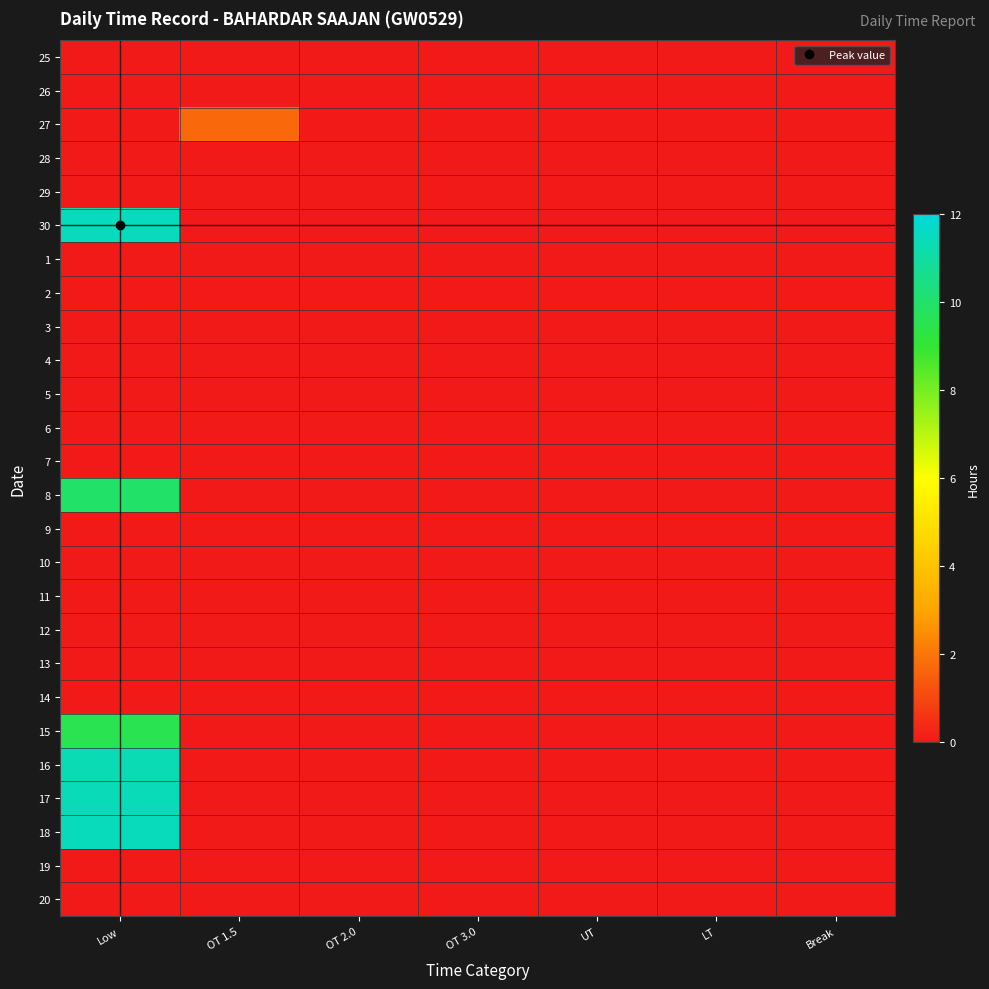

Reading left to right, what are all the values shown in this chart?

25: Low=0.0	OT 1.5=0.0	OT 2.0=0.0	OT 3.0=0.0	UT=0.0	LT=0.0	Break=0.0
26: Low=0.0	OT 1.5=0.0	OT 2.0=0.0	OT 3.0=0.0	UT=0.0	LT=0.0	Break=0.0
27: Low=0.0	OT 1.5=1.7	OT 2.0=0.0	OT 3.0=0.0	UT=0.0	LT=0.0	Break=0.0
28: Low=0.0	OT 1.5=0.0	OT 2.0=0.0	OT 3.0=0.0	UT=0.0	LT=0.0	Break=0.0
29: Low=0.0	OT 1.5=0.0	OT 2.0=0.0	OT 3.0=0.0	UT=0.0	LT=0.0	Break=0.0
30: Low=11.5	OT 1.5=0.0	OT 2.0=0.0	OT 3.0=0.0	UT=0.0	LT=0.0	Break=0.0
1: Low=0.0	OT 1.5=0.0	OT 2.0=0.0	OT 3.0=0.0	UT=0.0	LT=0.0	Break=0.0
2: Low=0.0	OT 1.5=0.0	OT 2.0=0.0	OT 3.0=0.0	UT=0.0	LT=0.0	Break=0.0
3: Low=0.0	OT 1.5=0.0	OT 2.0=0.0	OT 3.0=0.0	UT=0.0	LT=0.0	Break=0.0
4: Low=0.0	OT 1.5=0.0	OT 2.0=0.0	OT 3.0=0.0	UT=0.0	LT=0.0	Break=0.0
5: Low=0.0	OT 1.5=0.0	OT 2.0=0.0	OT 3.0=0.0	UT=0.0	LT=0.0	Break=0.0
6: Low=0.0	OT 1.5=0.0	OT 2.0=0.0	OT 3.0=0.0	UT=0.0	LT=0.0	Break=0.0
7: Low=0.0	OT 1.5=0.0	OT 2.0=0.0	OT 3.0=0.0	UT=0.0	LT=0.0	Break=0.0
8: Low=10.0	OT 1.5=0.0	OT 2.0=0.0	OT 3.0=0.0	UT=0.0	LT=0.0	Break=0.0
9: Low=0.0	OT 1.5=0.0	OT 2.0=0.0	OT 3.0=0.0	UT=0.0	LT=0.0	Break=0.0
10: Low=0.0	OT 1.5=0.0	OT 2.0=0.0	OT 3.0=0.0	UT=0.0	LT=0.0	Break=0.0
11: Low=0.0	OT 1.5=0.0	OT 2.0=0.0	OT 3.0=0.0	UT=0.0	LT=0.0	Break=0.0
12: Low=0.0	OT 1.5=0.0	OT 2.0=0.0	OT 3.0=0.0	UT=0.0	LT=0.0	Break=0.0
13: Low=0.0	OT 1.5=0.0	OT 2.0=0.0	OT 3.0=0.0	UT=0.0	LT=0.0	Break=0.0
14: Low=0.0	OT 1.5=0.0	OT 2.0=0.0	OT 3.0=0.0	UT=0.0	LT=0.0	Break=0.0
15: Low=9.6	OT 1.5=0.0	OT 2.0=0.0	OT 3.0=0.0	UT=0.0	LT=0.0	Break=0.0
16: Low=11.3	OT 1.5=0.0	OT 2.0=0.0	OT 3.0=0.0	UT=0.0	LT=0.0	Break=0.0
17: Low=11.4	OT 1.5=0.0	OT 2.0=0.0	OT 3.0=0.0	UT=0.0	LT=0.0	Break=0.0
18: Low=11.5	OT 1.5=0.0	OT 2.0=0.0	OT 3.0=0.0	UT=0.0	LT=0.0	Break=0.0
19: Low=0.0	OT 1.5=0.0	OT 2.0=0.0	OT 3.0=0.0	UT=0.0	LT=0.0	Break=0.0
20: Low=0.0	OT 1.5=0.0	OT 2.0=0.0	OT 3.0=0.0	UT=0.0	LT=0.0	Break=0.0